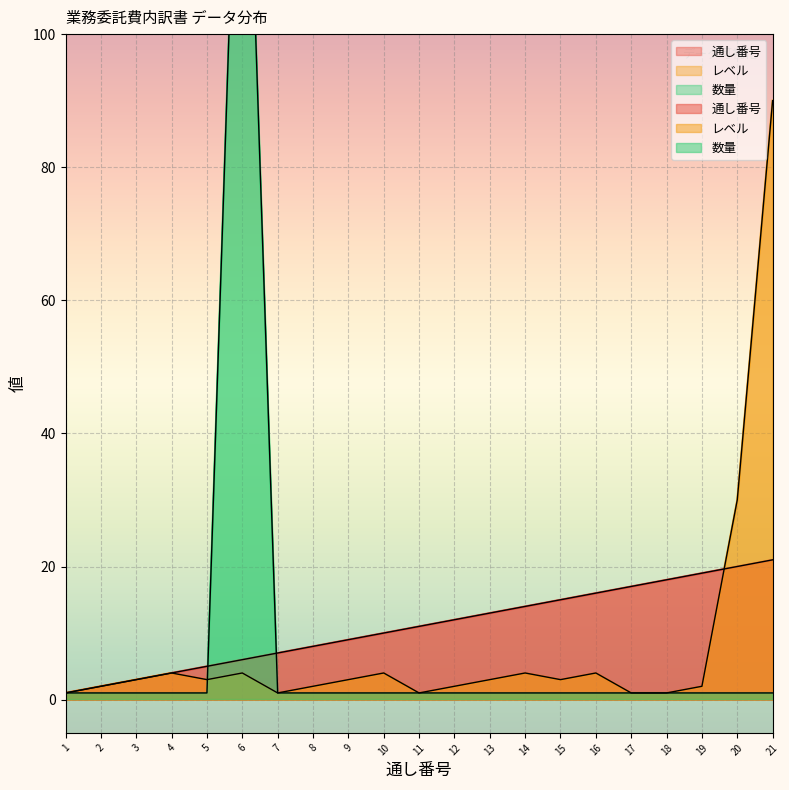

Between 8 and 18, which is larger?

18